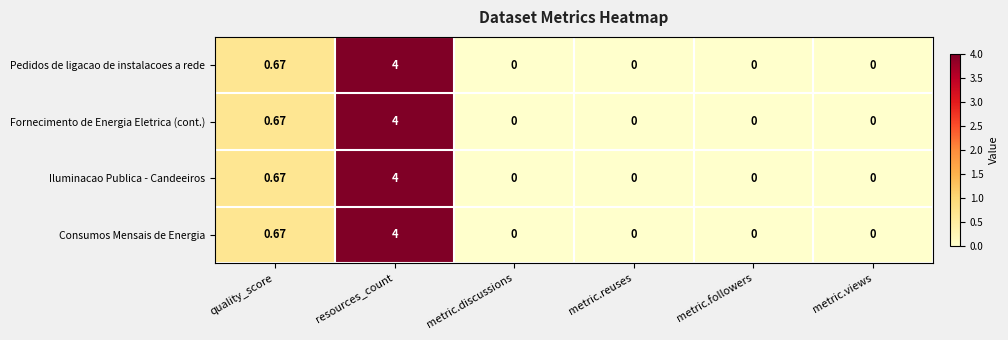

How many distinct data groups are displayed?

4